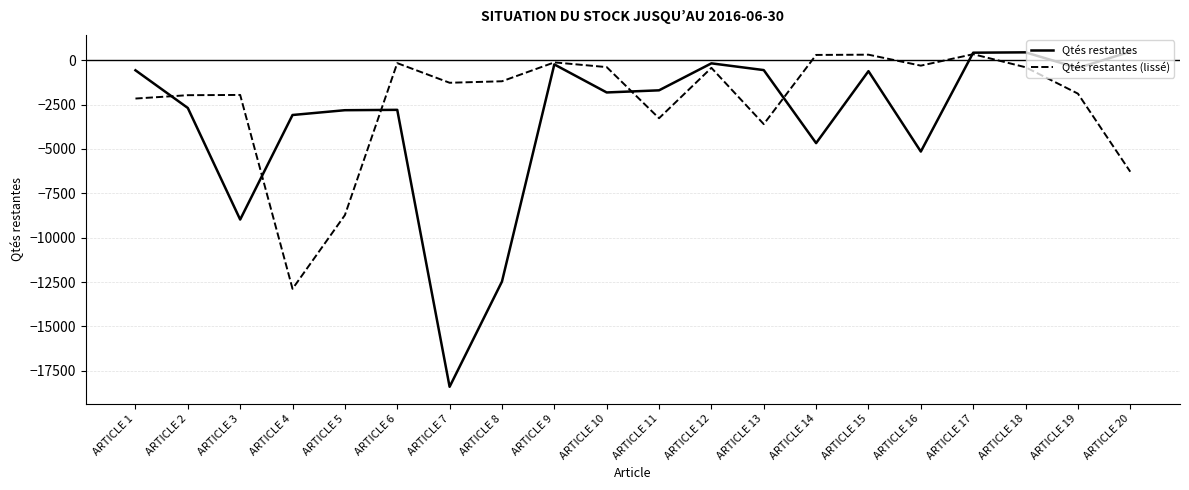

What is the sum of the Qtés restantes (lissé) values at ARTICLE 7 and ARTICLE 9?

-1400.0